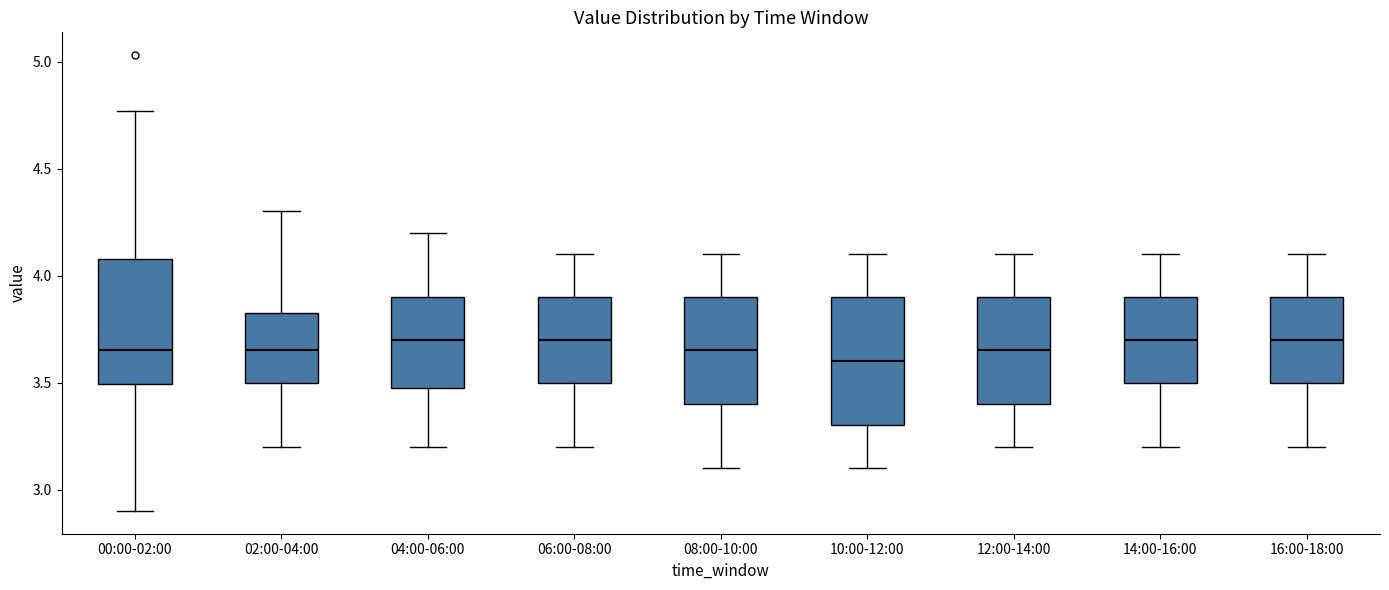

Where does the lower whisker of the box for 16:00-18:00 end on the y-axis? The values are not printed on the chart, so give them approximately, as read against the axis.

3.20